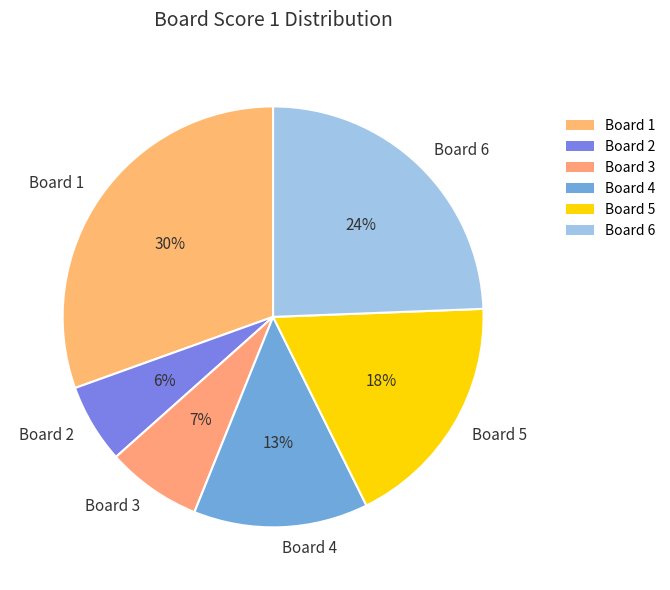

True or false: Board 3 accounts for 1% of the total.

False